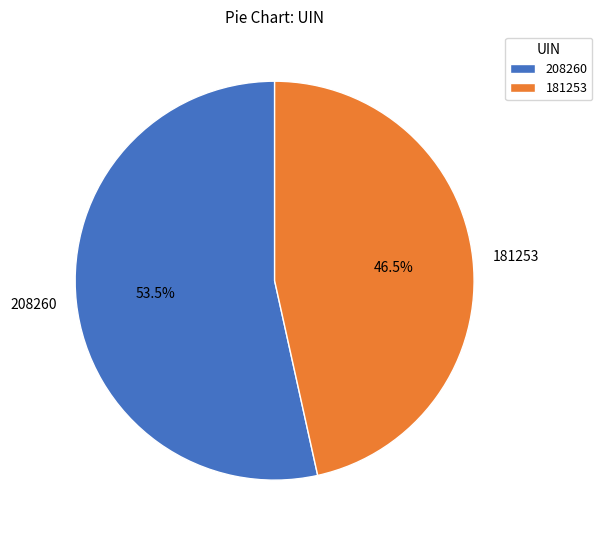

Which has a higher value, 181253 or 208260?

208260